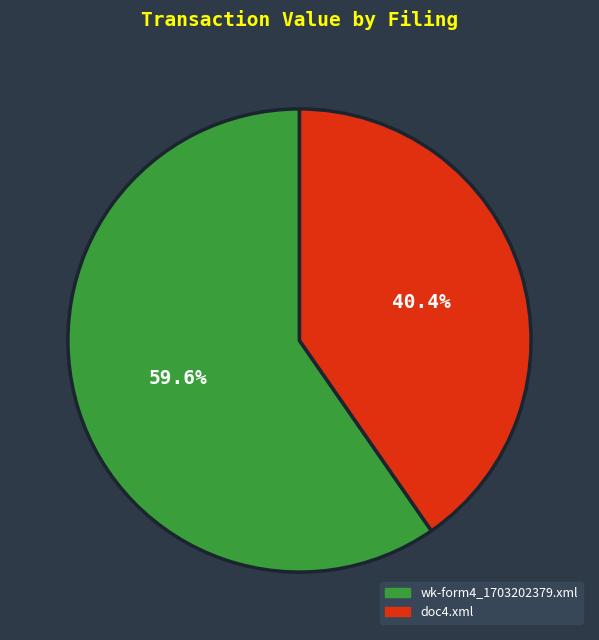

Which slice is the smallest?

doc4.xml